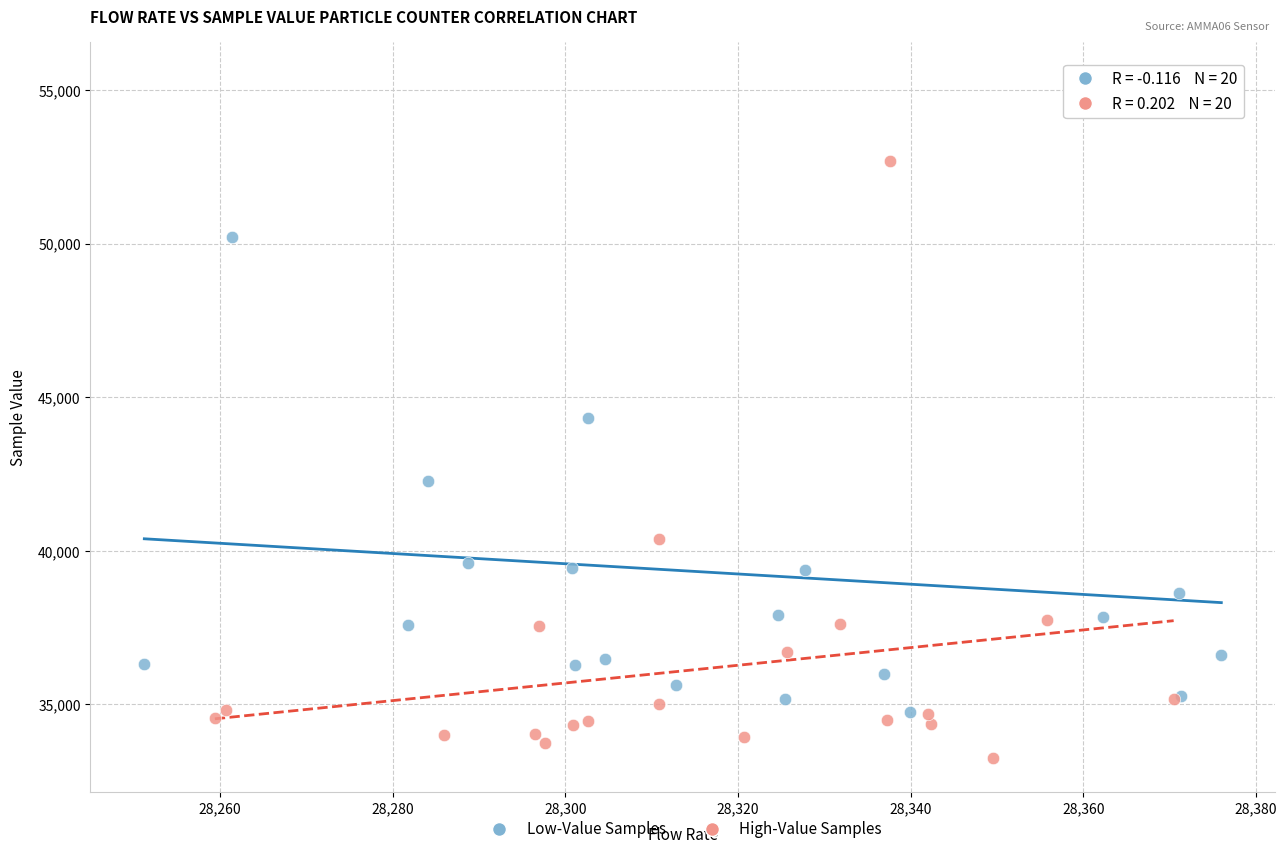

Which series contains the highest Y value?

Low-Value Samples